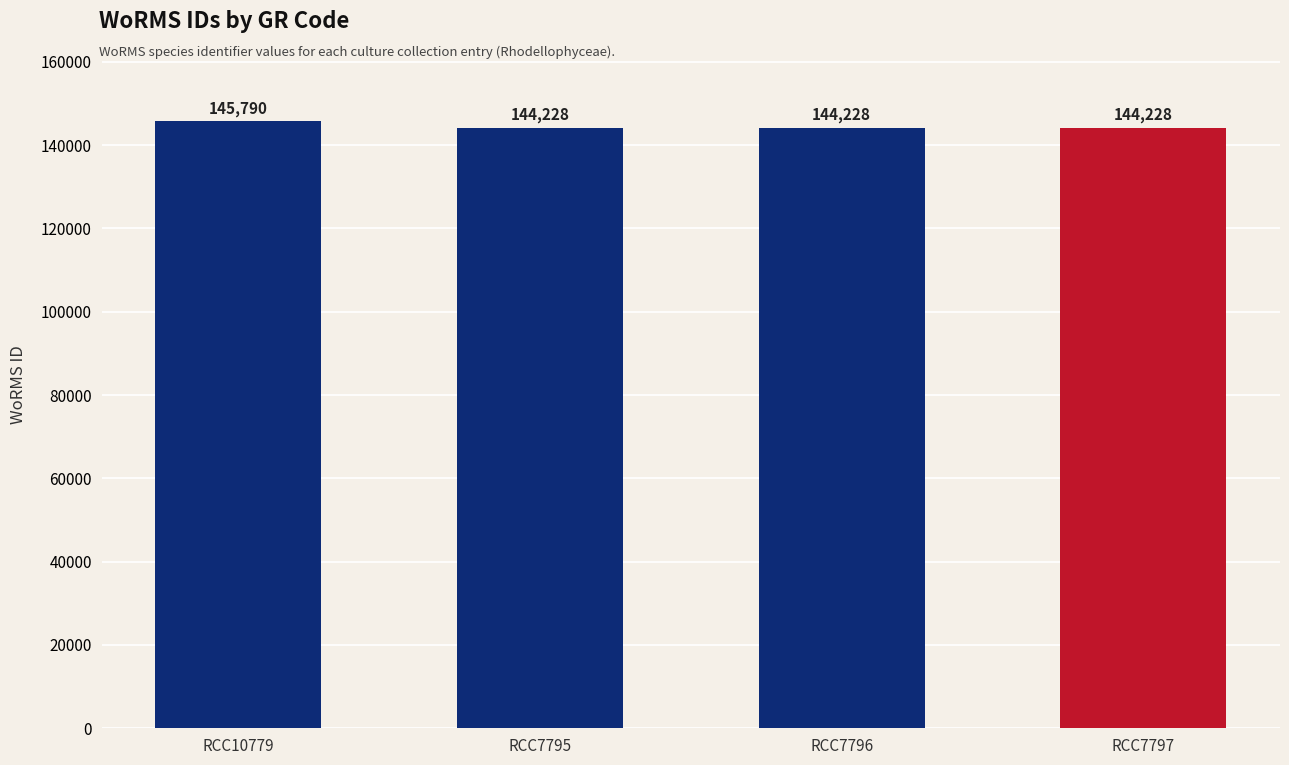

How many series are shown in this chart?

1